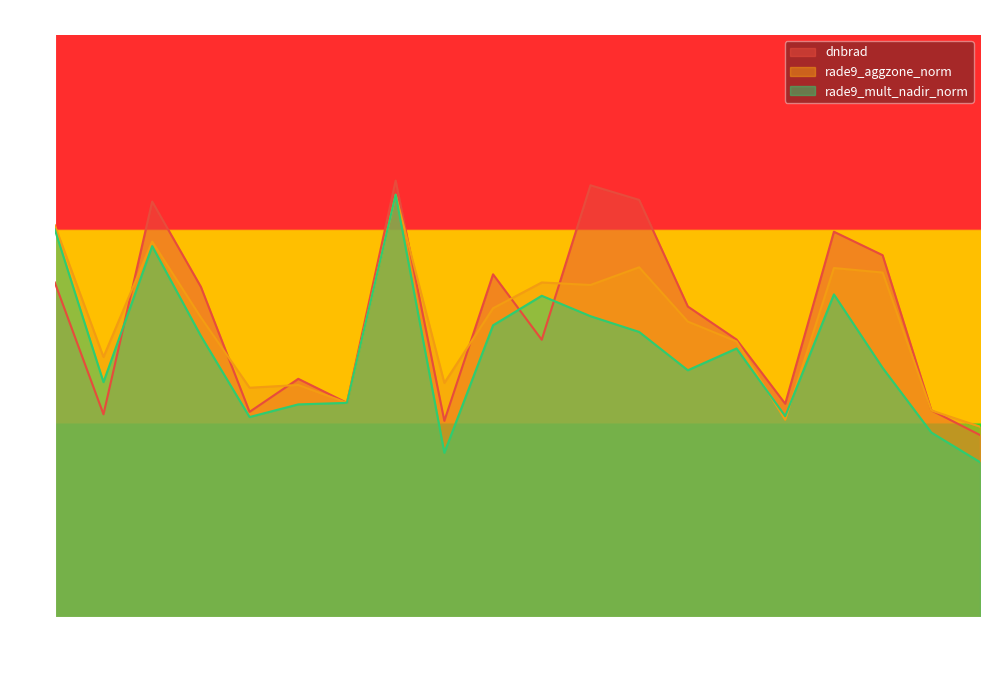

What is the difference between the rade9_mult_nadir_norm values at 154607 and 143430?

1.0